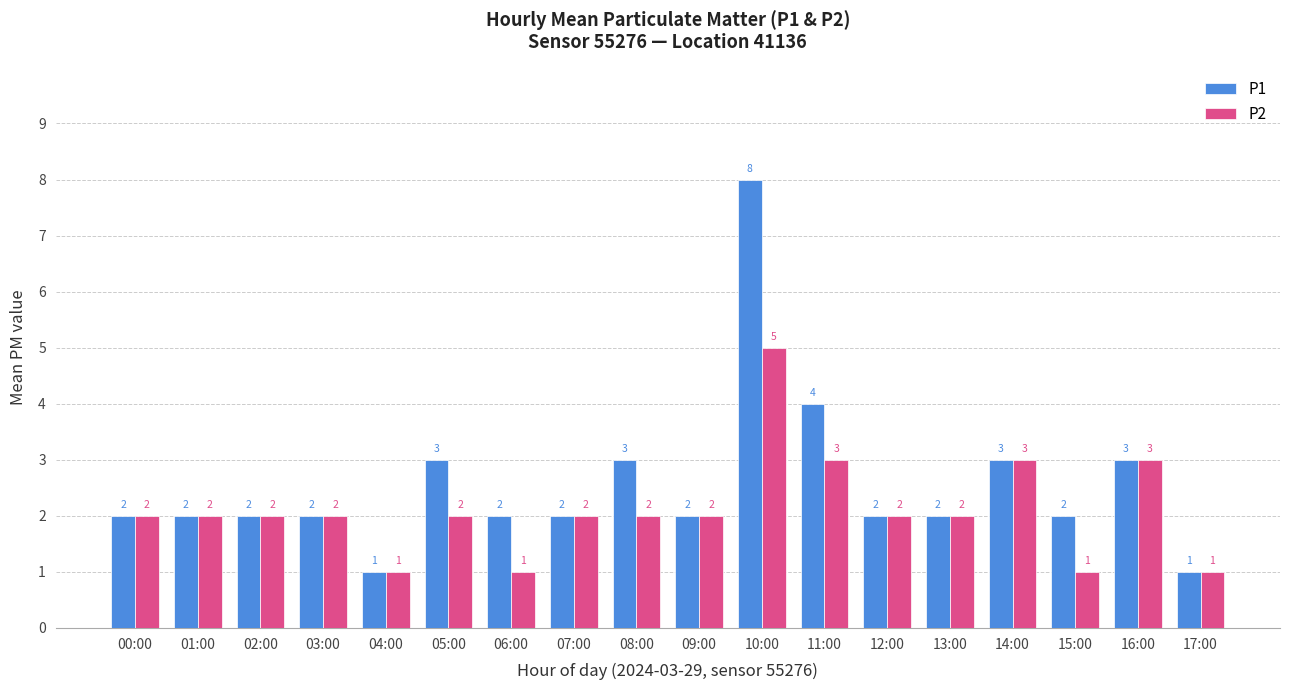

Which series has the largest range (max minus min)?

P1